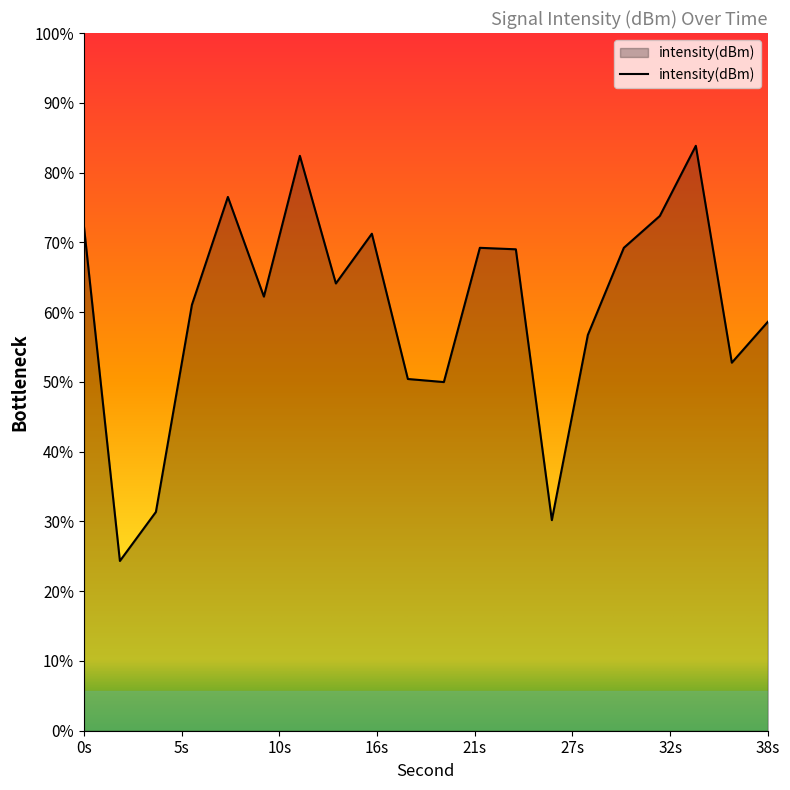

True or false: the data shows -175.0 at 30.

False